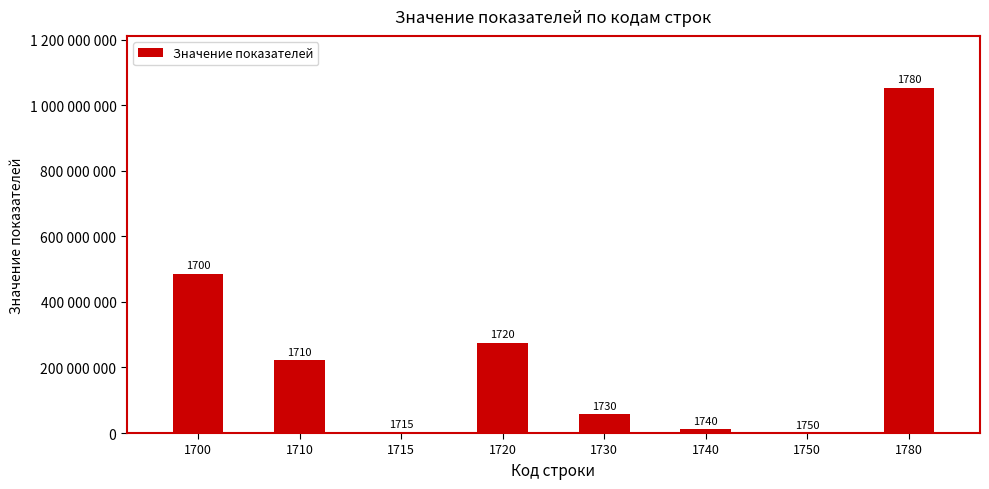

What is the smallest value displayed?

8